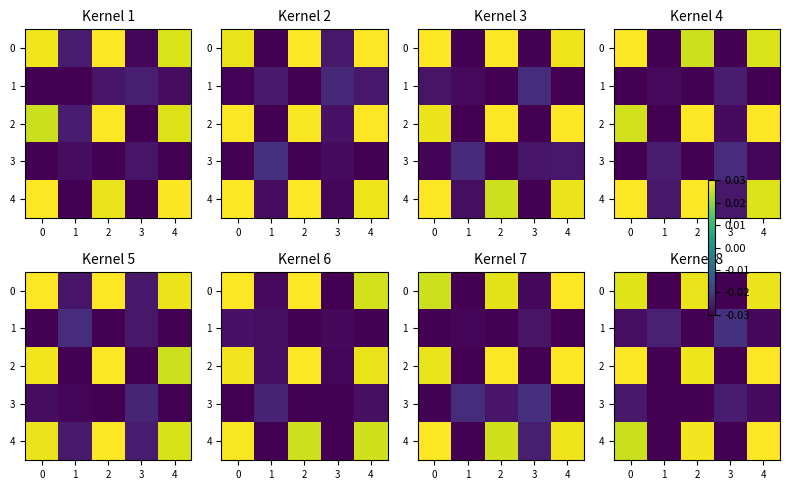

How many data points in row_2 are less than 0?

2